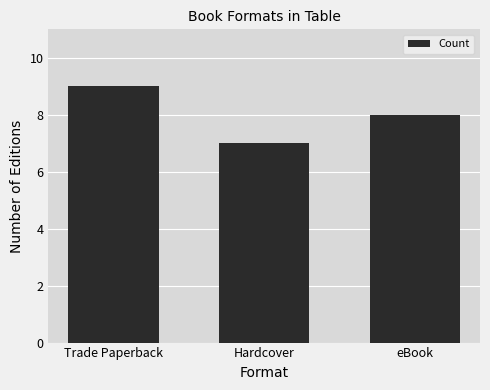

Rank the categories by value from highest to lowest.

Trade Paperback, eBook, Hardcover